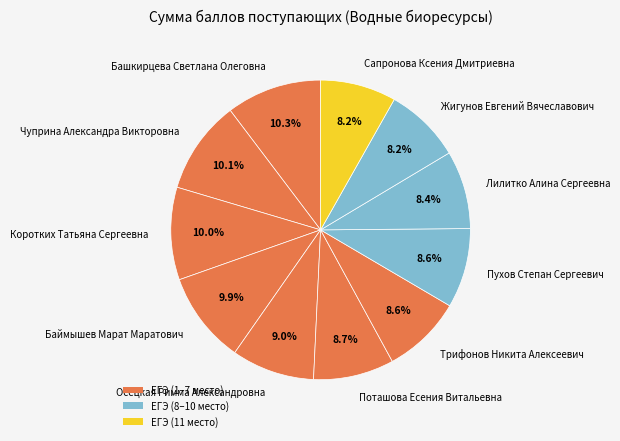

True or false: Башкирцева Светлана Олеговна accounts for 24% of the total.

False